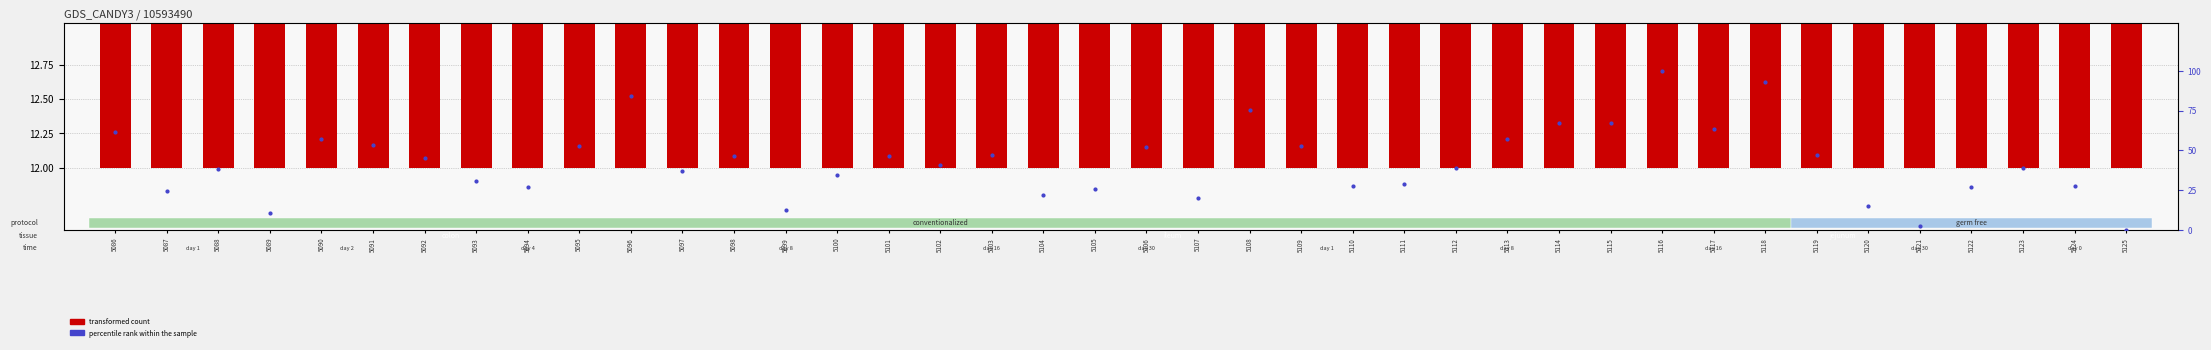

What is the total value across all series at 5104?

33.8